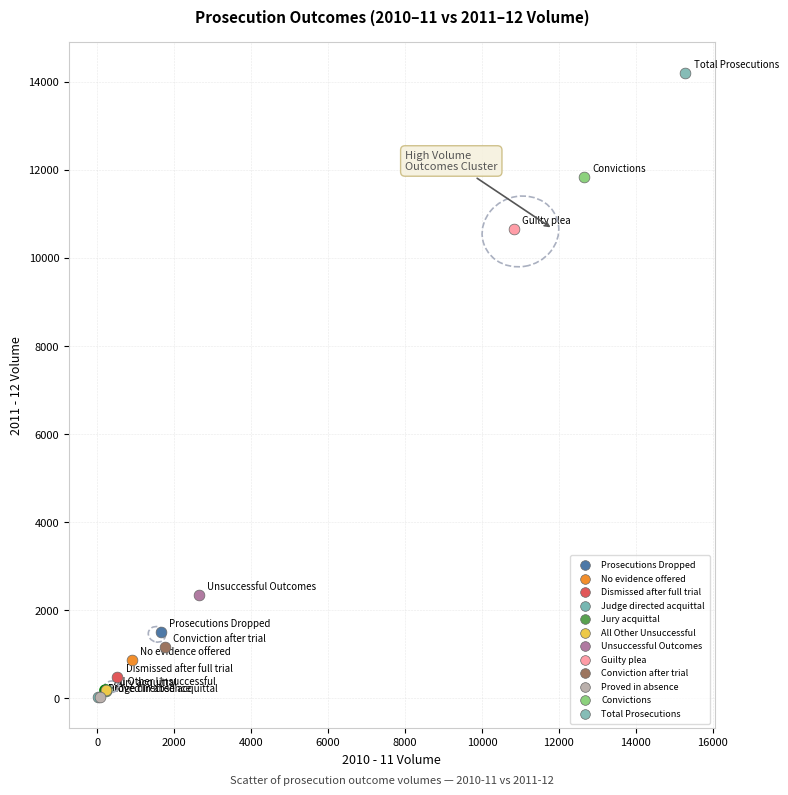

What are all the series names shown in the legend?

Prosecutions Dropped, No evidence offered, Dismissed after full trial, Judge directed acquittal, Jury acquittal, All Other Unsuccessful, Unsuccessful Outcomes, Guilty plea, Conviction after trial, Proved in absence, Convictions, Total Prosecutions